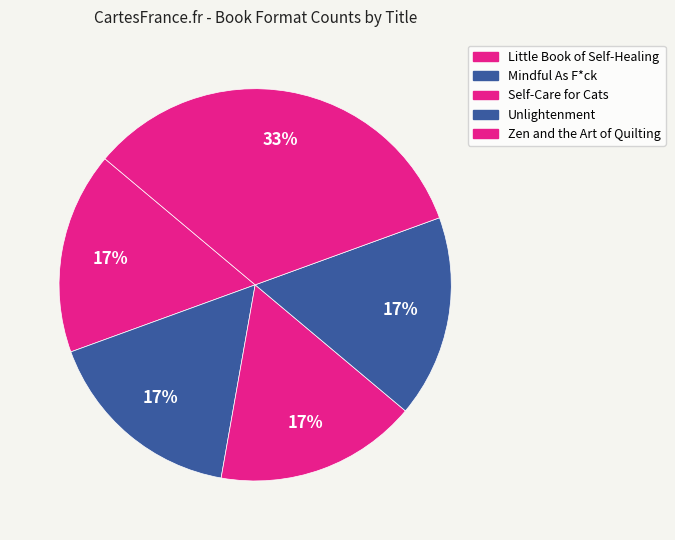

Count the number of slices in the pie.

5